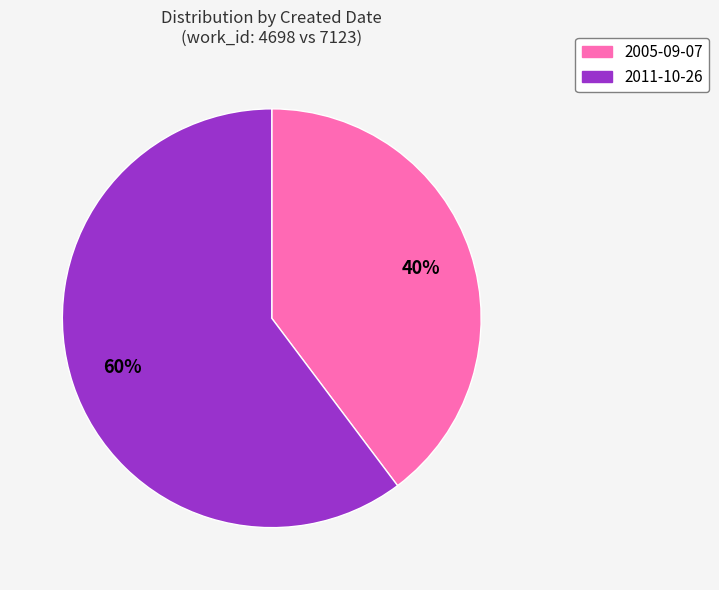

How many segments does this pie chart have?

2